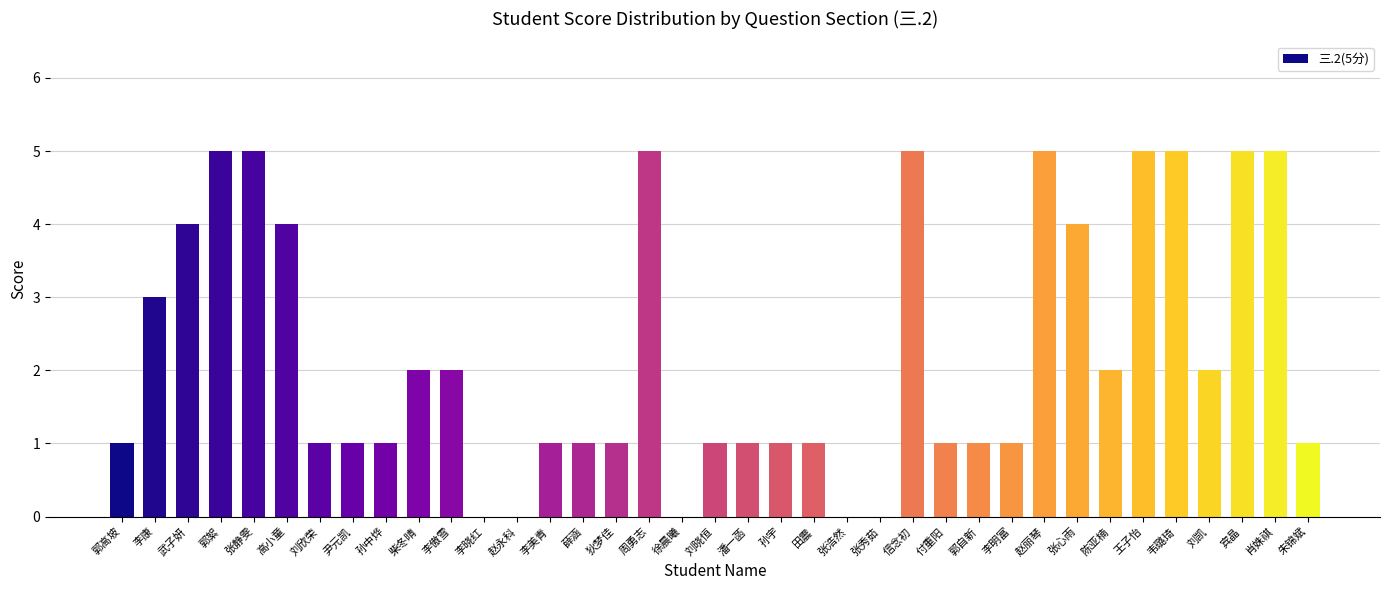

Reading right to left, extract all data points from this chart.

朱锦斌=1	肖姝祺=5	宾晶=5	刘凯=2	韦璐琦=5	王子怡=5	陈亚楠=2	张心雨=4	赵丽琴=5	李明富=1	郭自新=1	付重阳=1	信念初=5	张秀茹=0	张浩然=0	田震=1	孙宇=1	潘一菡=1	刘晓恒=1	徐晨曦=0	周勇志=5	狄梦佳=1	薛涵=1	李美青=1	赵永科=0	李晓红=0	李傲雪=2	柴冬晴=2	孙中烨=1	尹元凯=1	刘欣荣=1	高小童=4	张静雯=5	郭絮=5	武子妍=4	李康=3	郭高坡=1